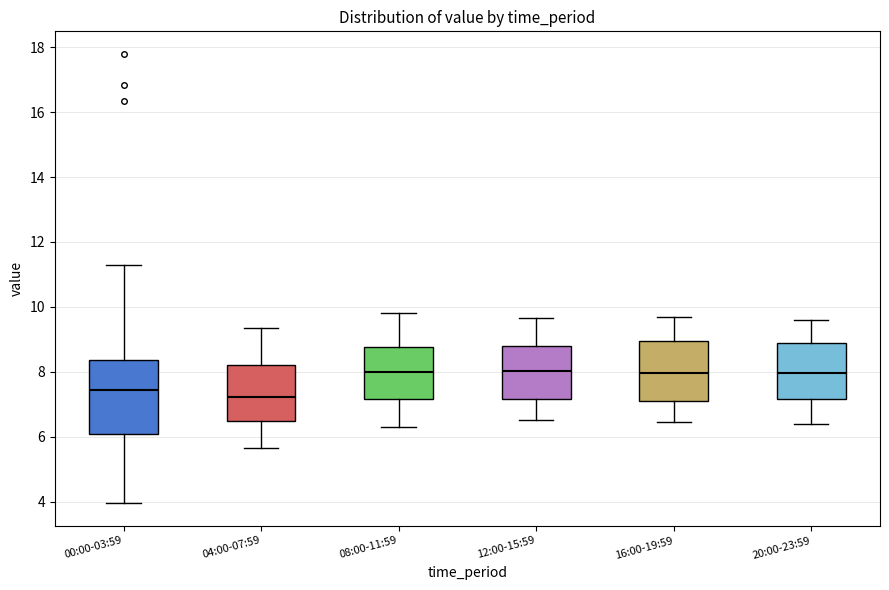

Reading left to right, read every box against the y-axis: the position of its median line, the range the box covers, and the ends of its whiskers. The values are not printed on the chart, so give them approximately, as read against the axis.

00:00-03:59: median 7.4, box 6.0 to 8.4, whiskers 4.0 to 11.4
04:00-07:59: median 7.2, box 6.4 to 8.2, whiskers 5.6 to 9.4
08:00-11:59: median 8.0, box 7.2 to 8.8, whiskers 6.4 to 9.8
12:00-15:59: median 8.0, box 7.2 to 8.8, whiskers 6.6 to 9.6
16:00-19:59: median 8.0, box 7.2 to 9.0, whiskers 6.4 to 9.8
20:00-23:59: median 8.0, box 7.2 to 8.8, whiskers 6.4 to 9.6